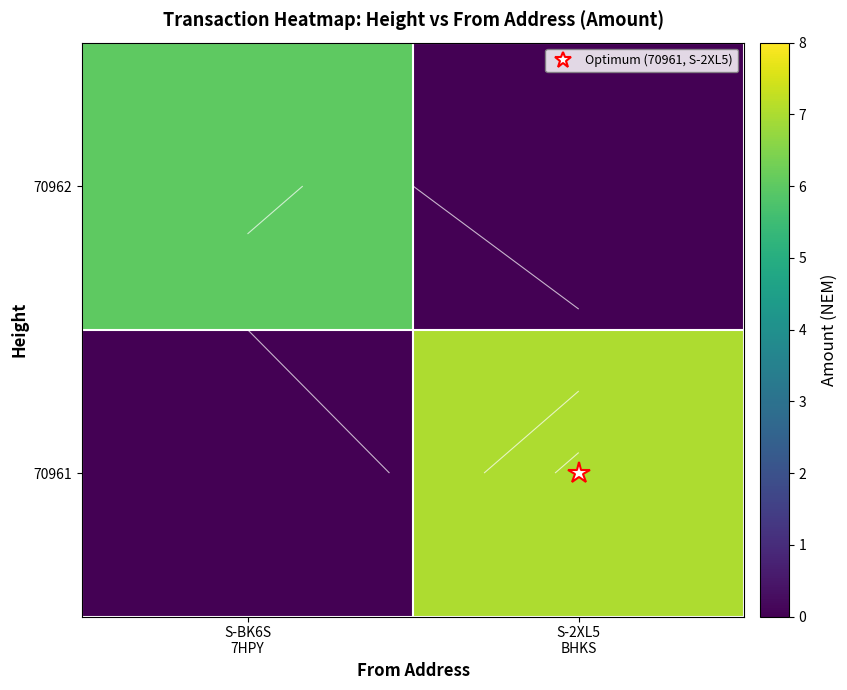

Is the value of 70962 at S-BK6S 7HPY greater than the value of 70961 at S-2XL5 BHKS?

No